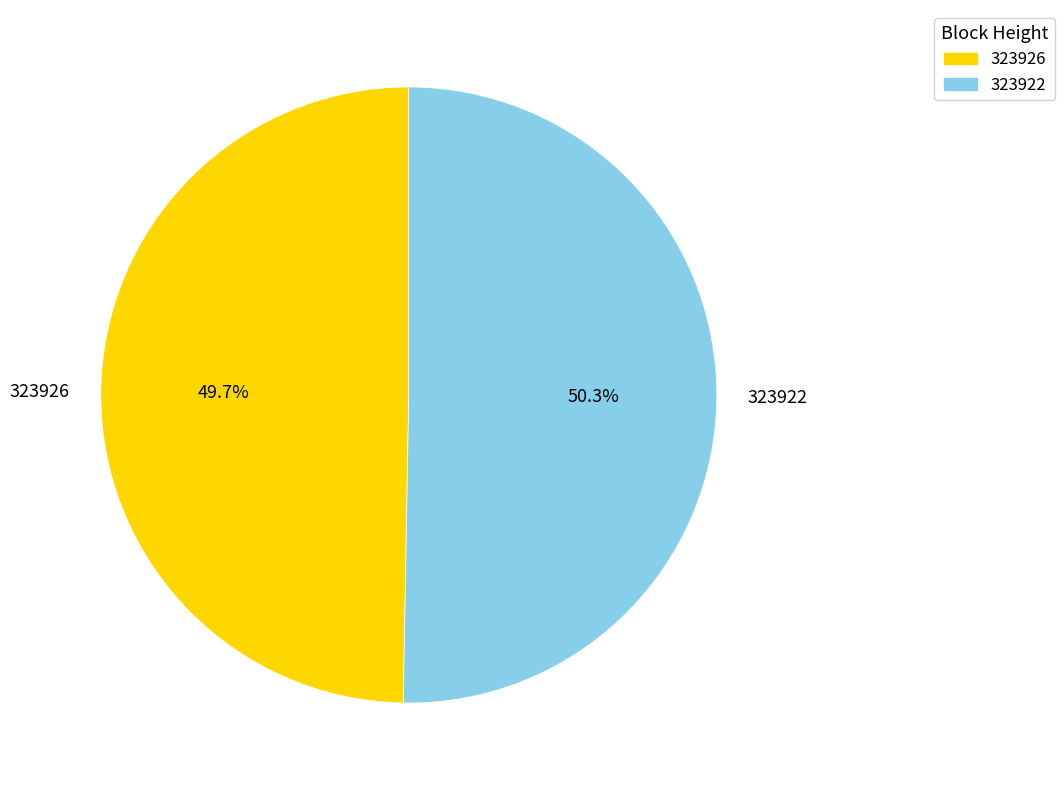

Rank the categories by value from highest to lowest.

323922, 323926